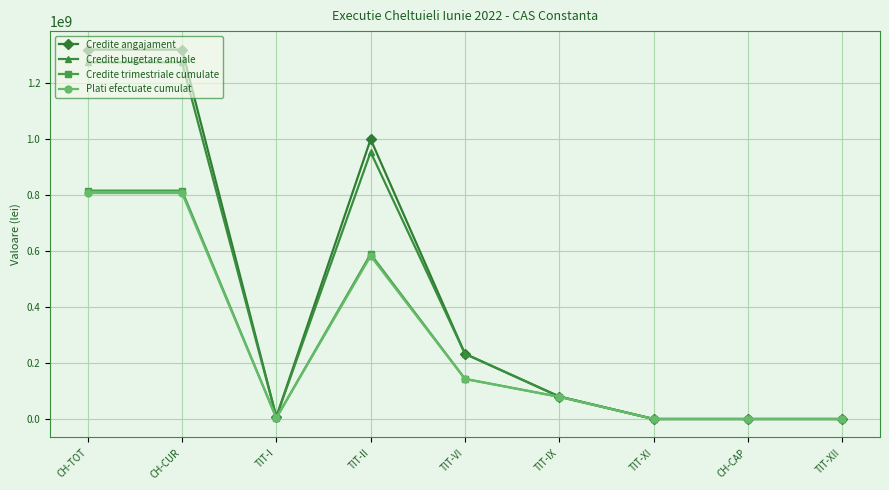

Is it true that Plati efectuate cumulat equals 806220043.6 at CH-TOT?

True